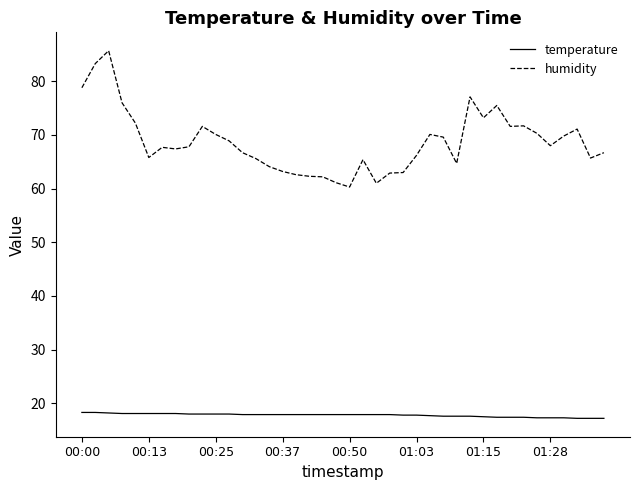

List the series in order of their overall mean, lowest first.

temperature, humidity